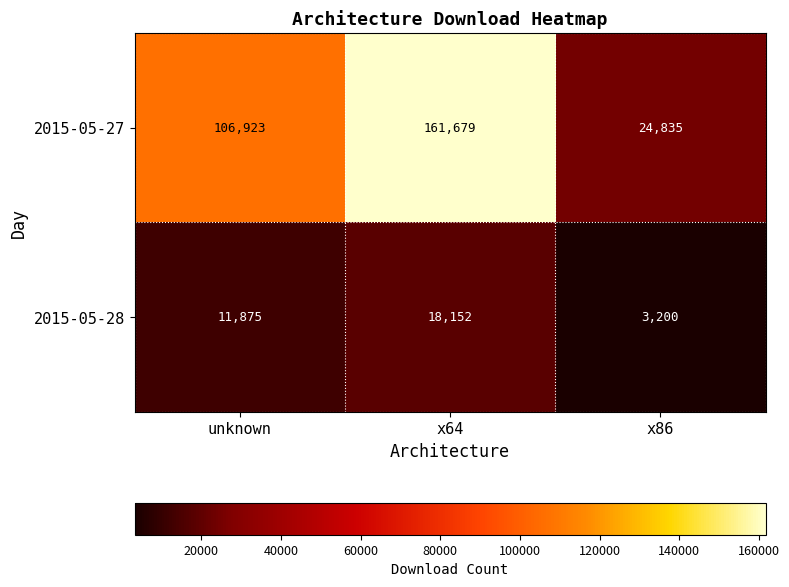

Which series changed the most between x64 and x86?

2015-05-27